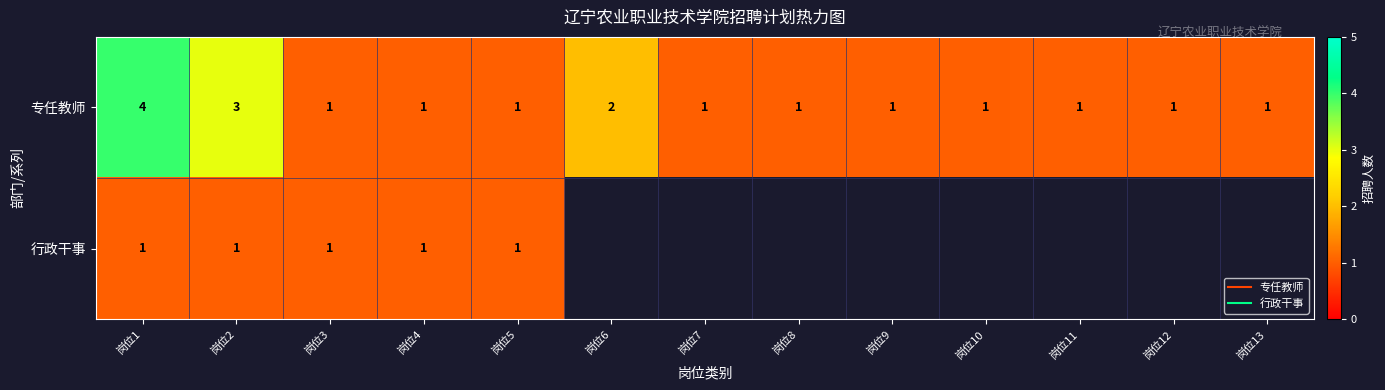

What is the sum of all 专任教师 values?

19.0